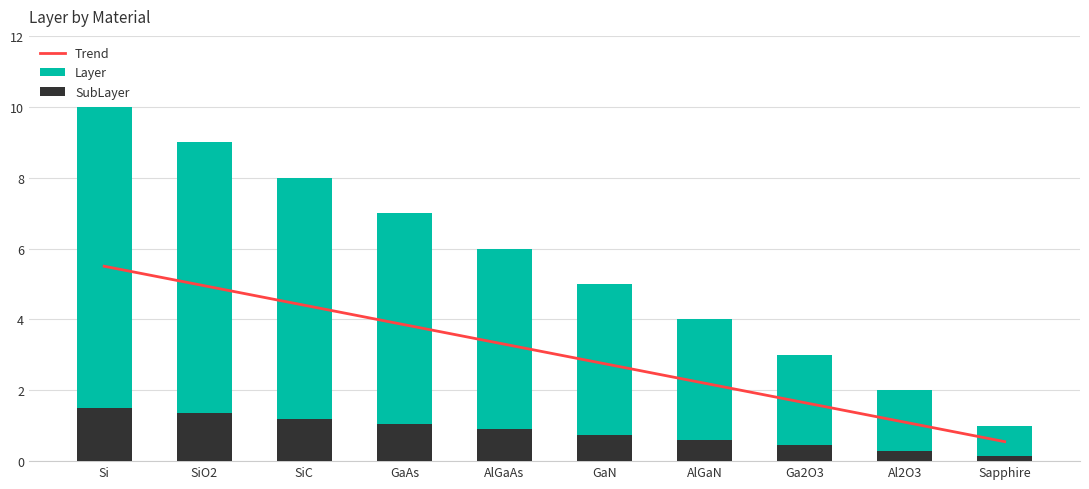

Is it true that SubLayer equals 0.3 at GaAs?

False